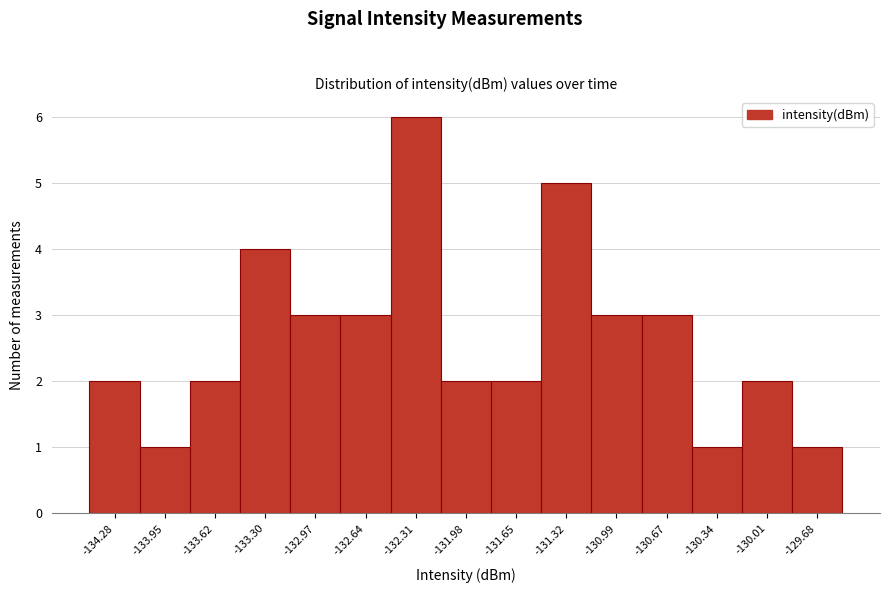

Reading left to right, transcribe all the data shown in this chart.

-134.28=2	-133.95=1	-133.62=2	-133.30=4	-132.97=3	-132.64=3	-132.31=6	-131.98=2	-131.65=2	-131.32=5	-130.99=3	-130.67=3	-130.34=1	-130.01=2	-129.68=1